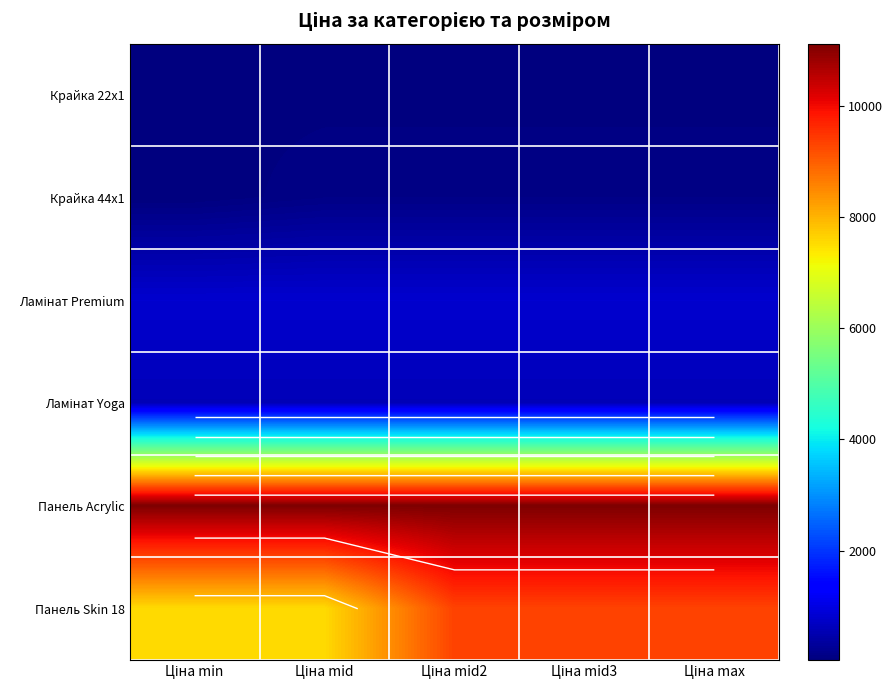

Between Ціна mid2 and Ціна mid3, which series saw the biggest shift?

Крайка 22x1